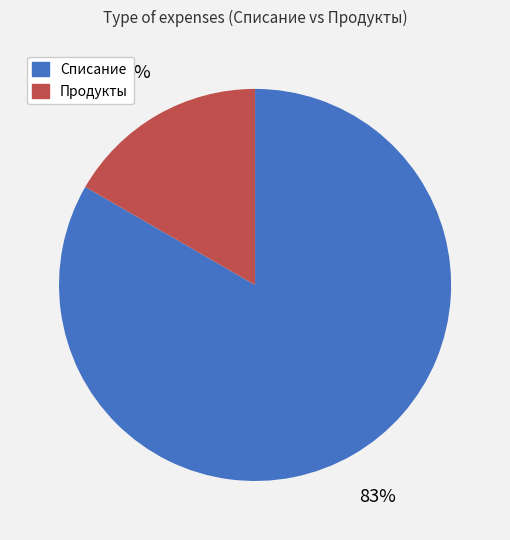

What is the largest slice in the pie chart?

Списание